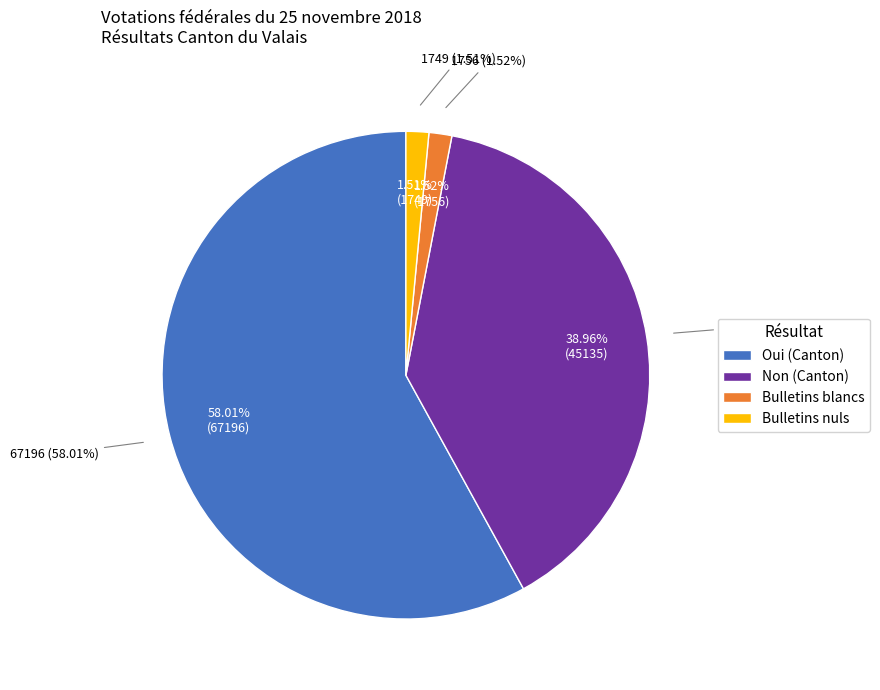

To the nearest percent, what percentage of the pie is Bulletins nuls?

2%